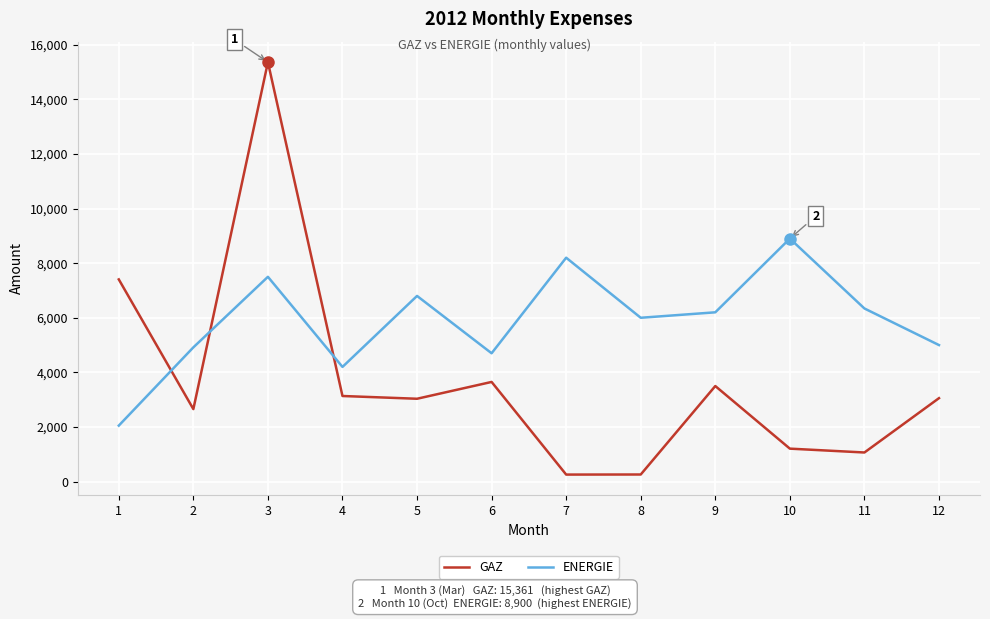

What is the maximum value for GAZ?

15361.0